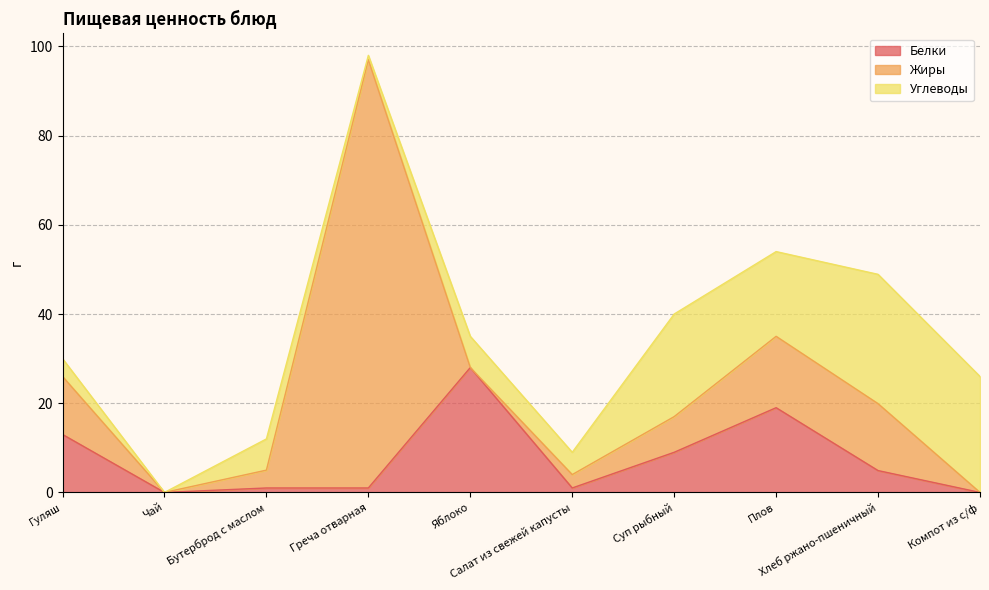

What is the difference between the highest and lowest values at Салат из свежей капусты?

4.0